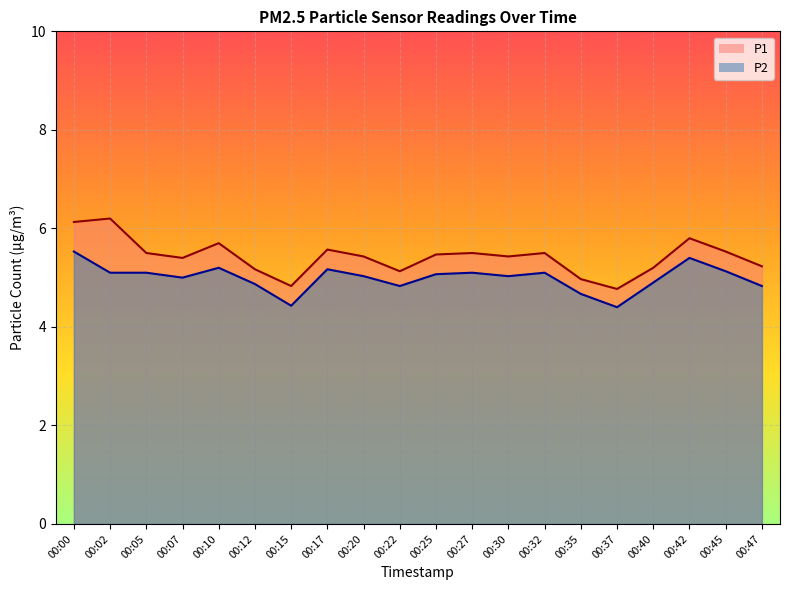

Which series has the largest range (max minus min)?

P1